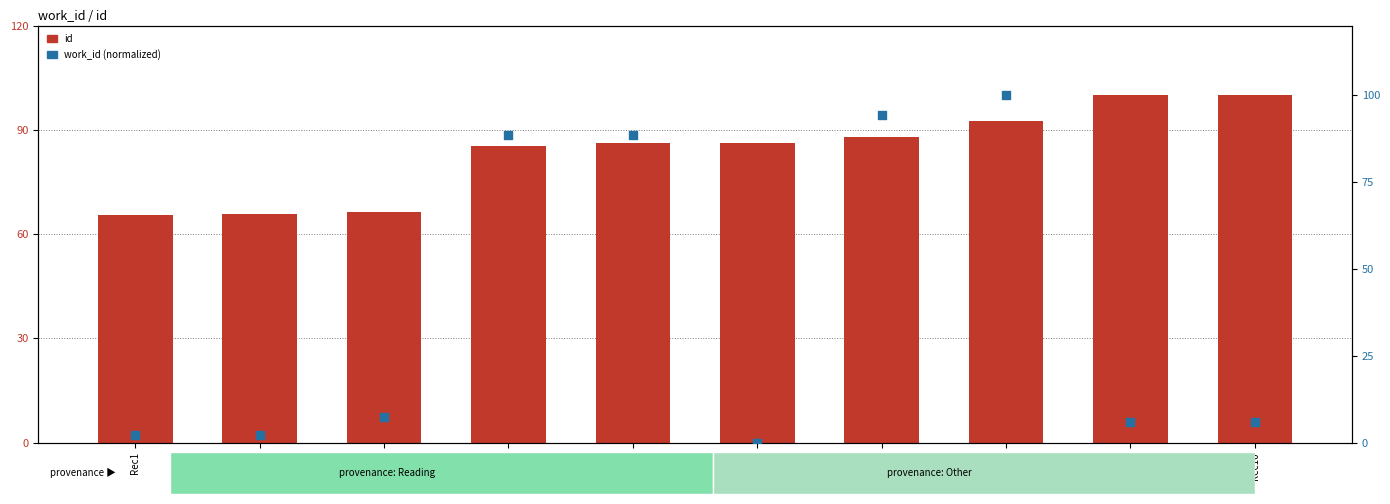

Which series contains the highest Y value?

id